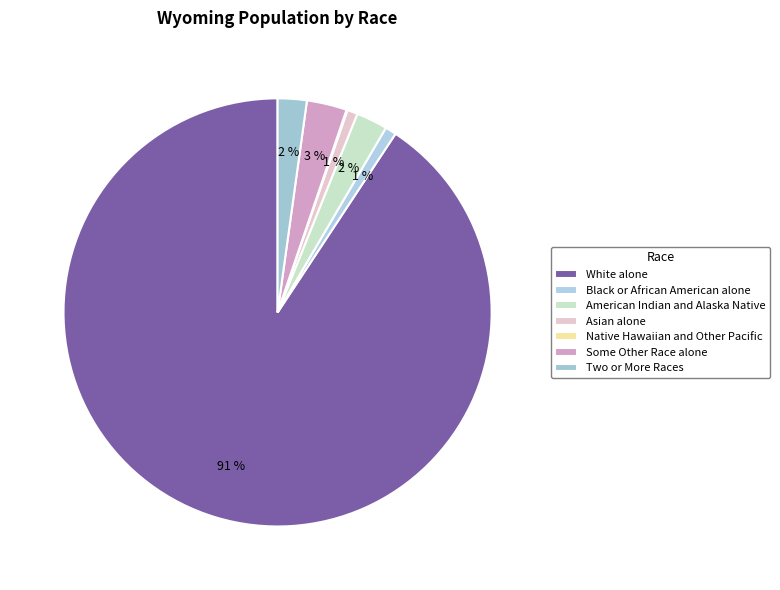

What is the change in value from Asian alone to Native Hawaiian and Other Pacific?

-3999